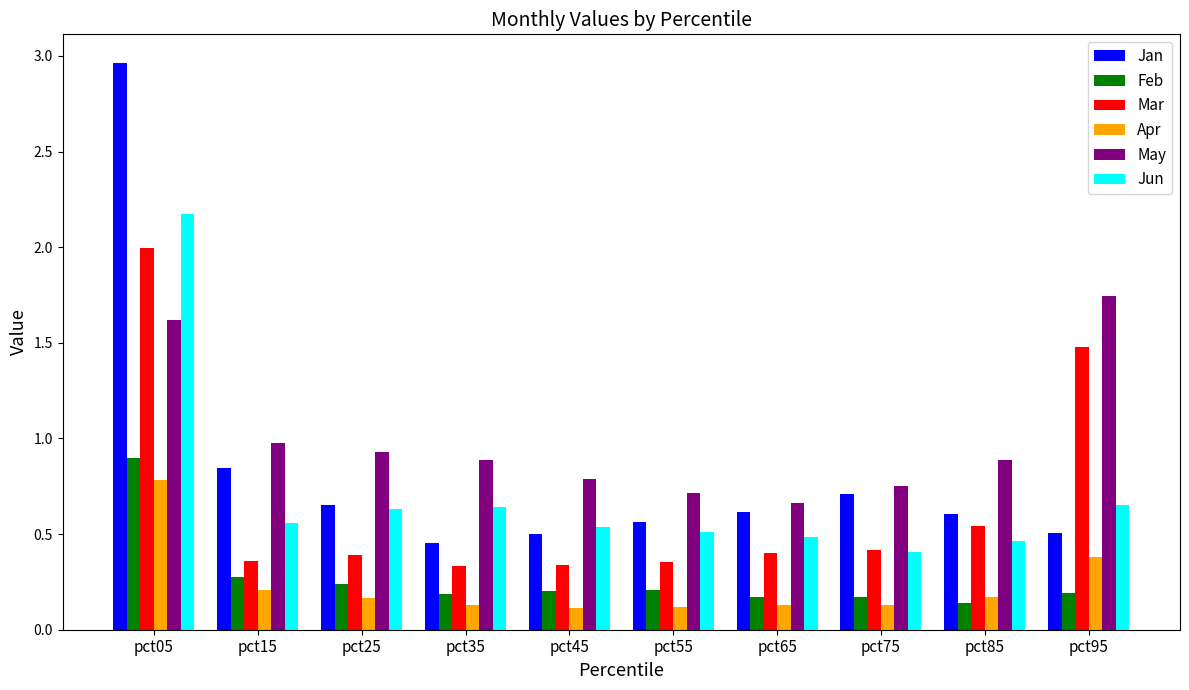

What is the sum of the May values at pct65 and pct45?

1.4